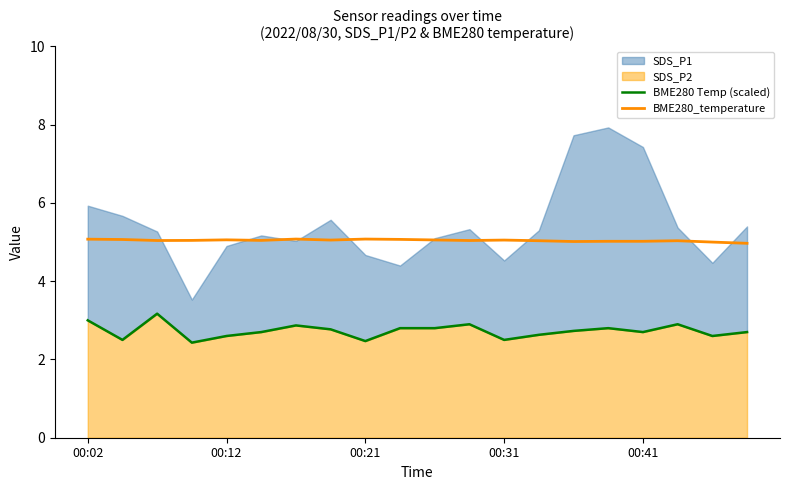

What is the minimum value for BME280_temperature?

5.0